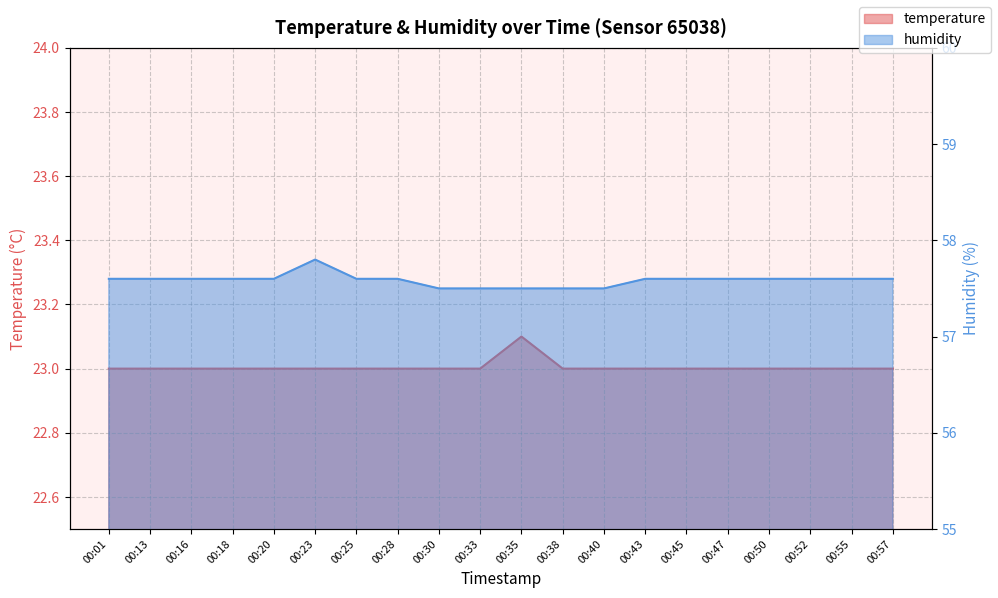

Which category has the highest value across all series?

00:23